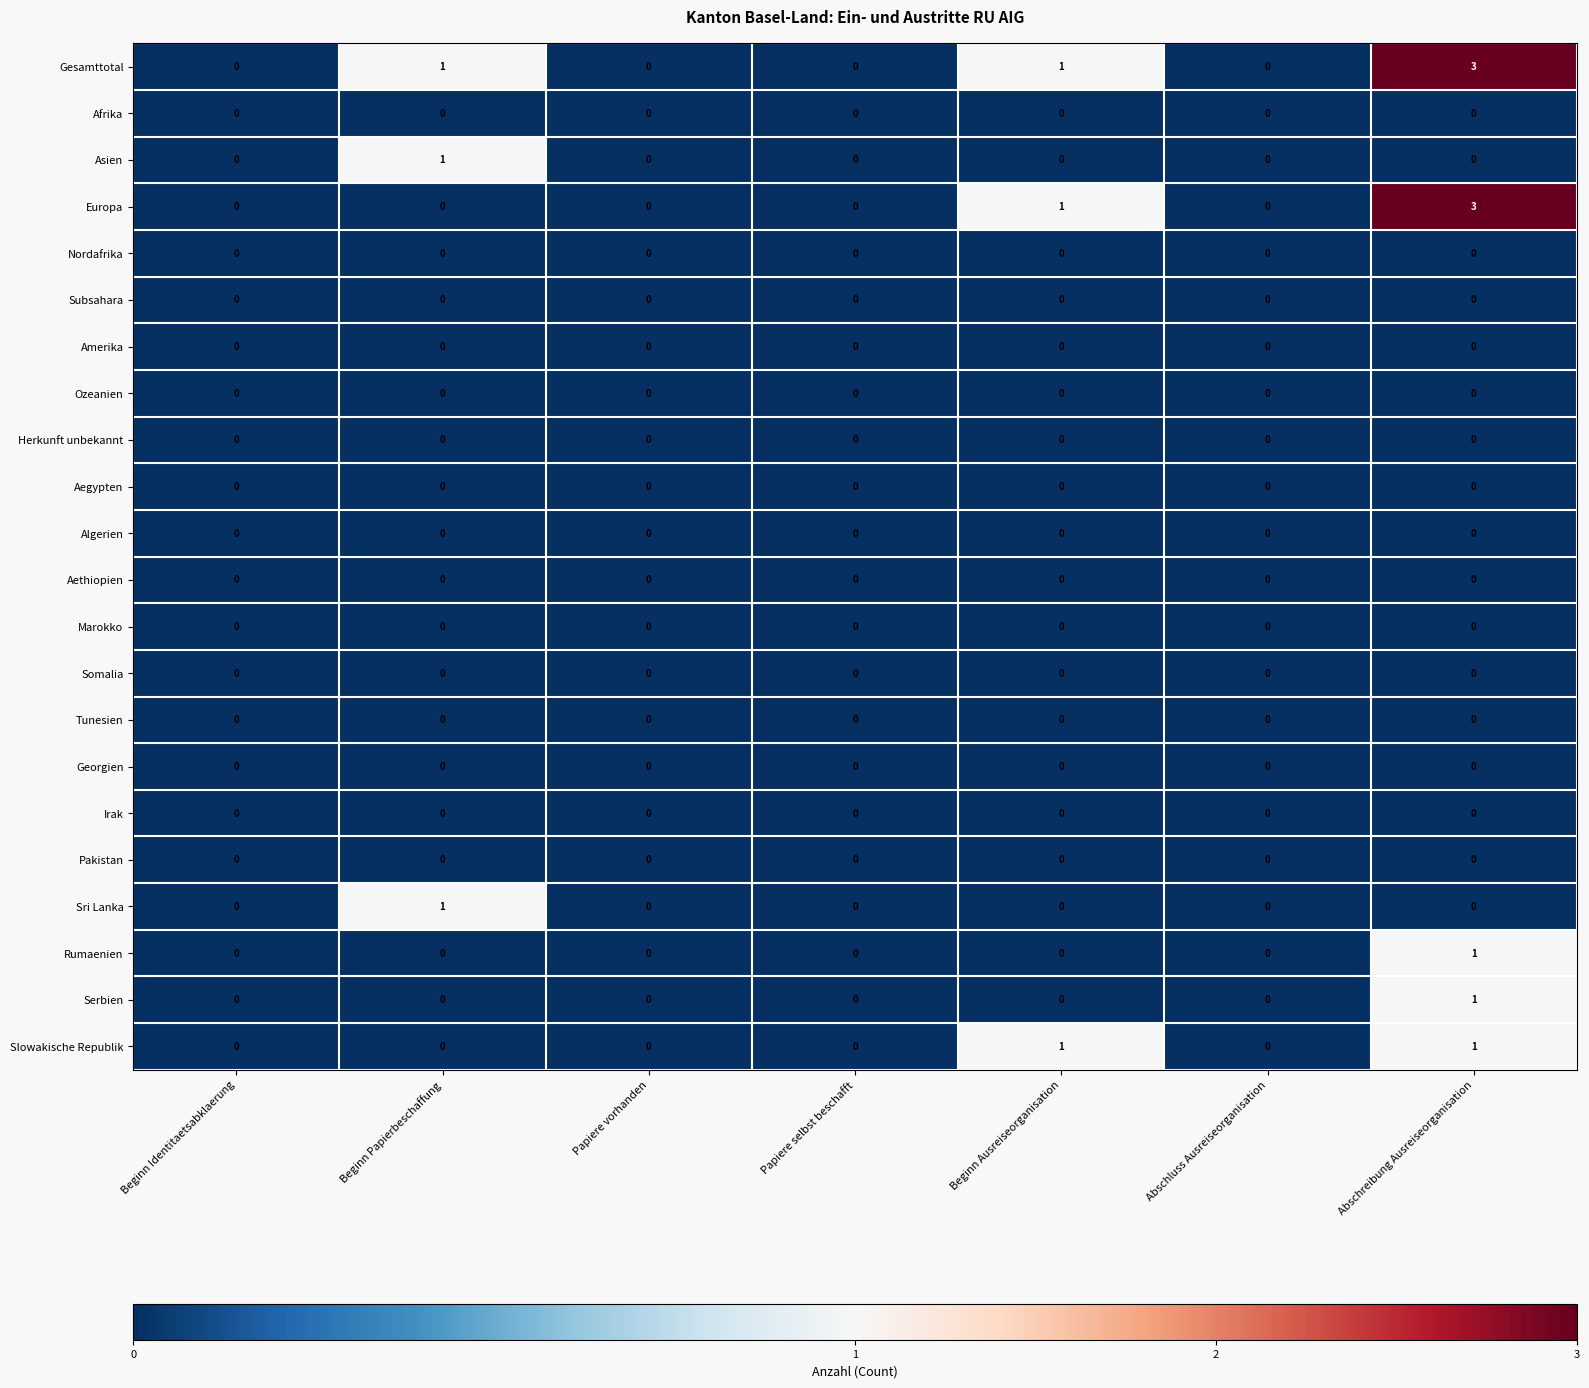

Count the Rumaenien values in the range 0 to 1.

7